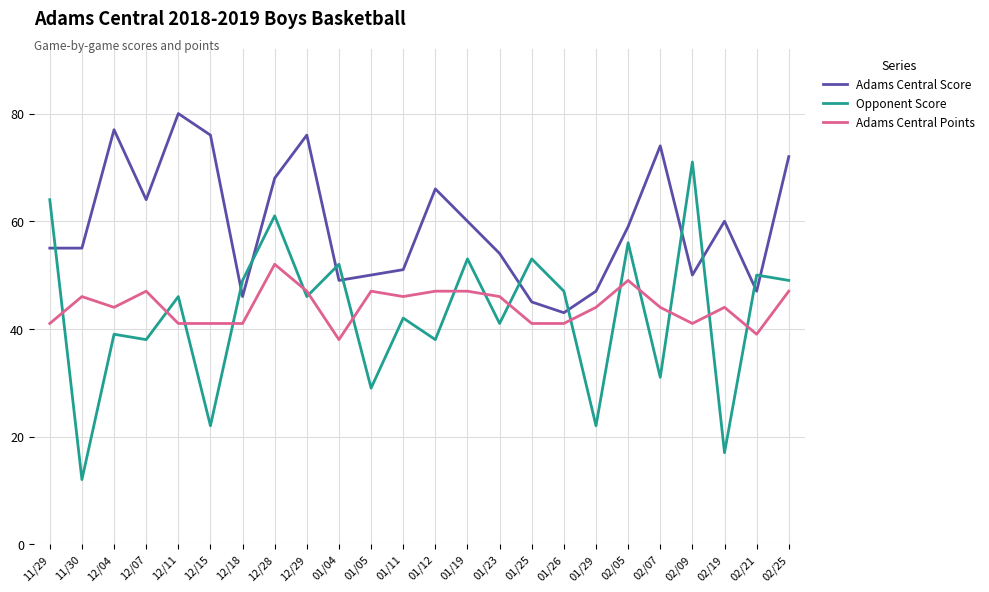

List the series in order of their peak value, highest first.

Adams Central Score, Opponent Score, Adams Central Points